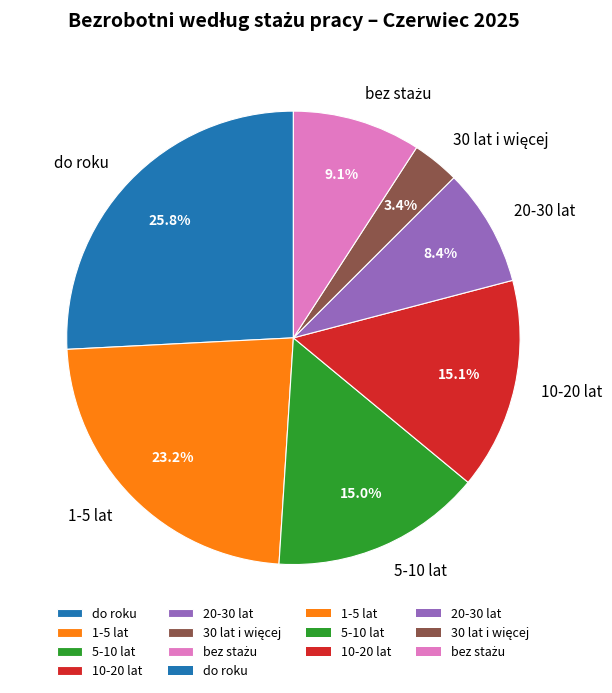

How much of the chart is everything except 1-5 lat?

76.8%